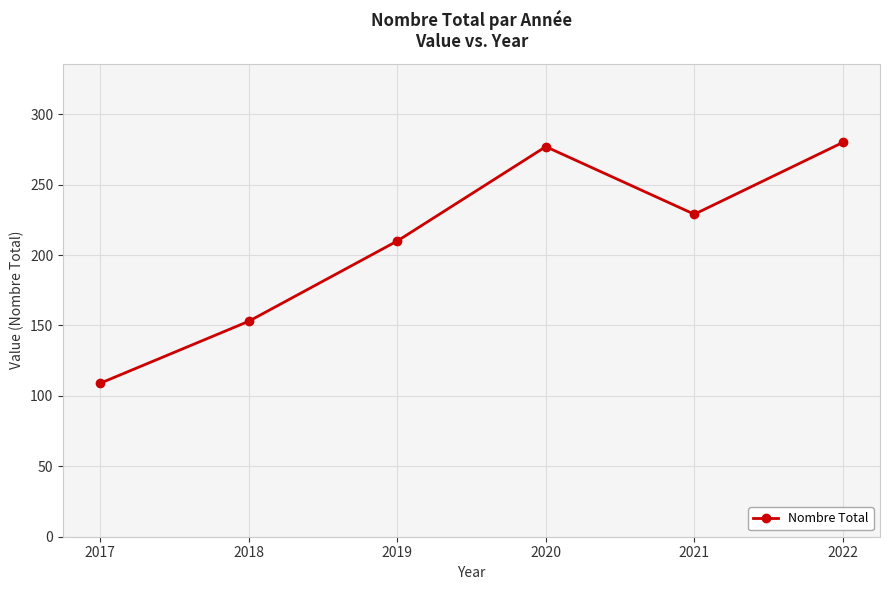

What is the difference between the values at 2021 and 2018?

76